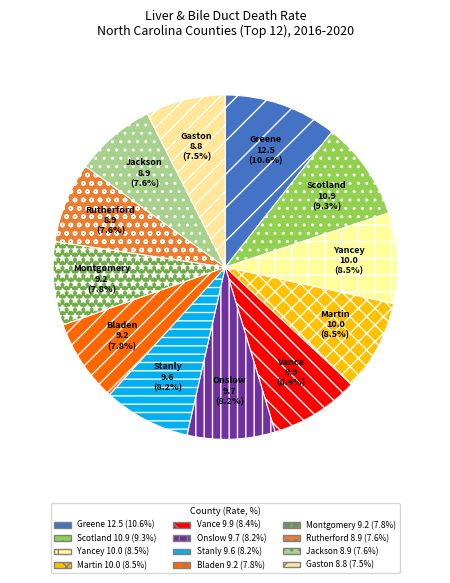

How many segments does this pie chart have?

12